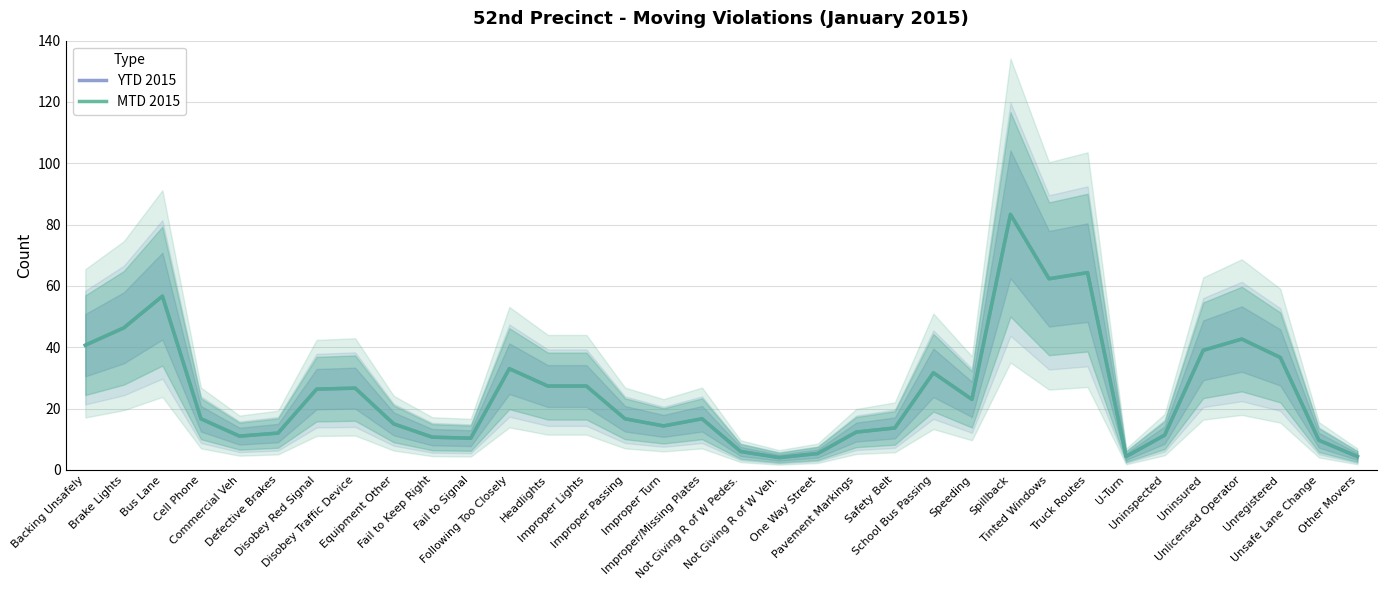

At Truck Routes, list the series in order from smallest to largest.

YTD 2015, MTD 2015